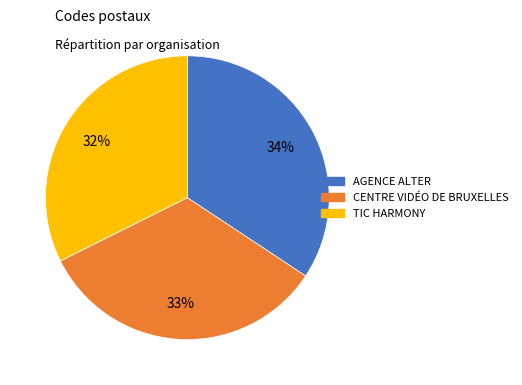

To the nearest percent, what is the average slice percentage?

33%